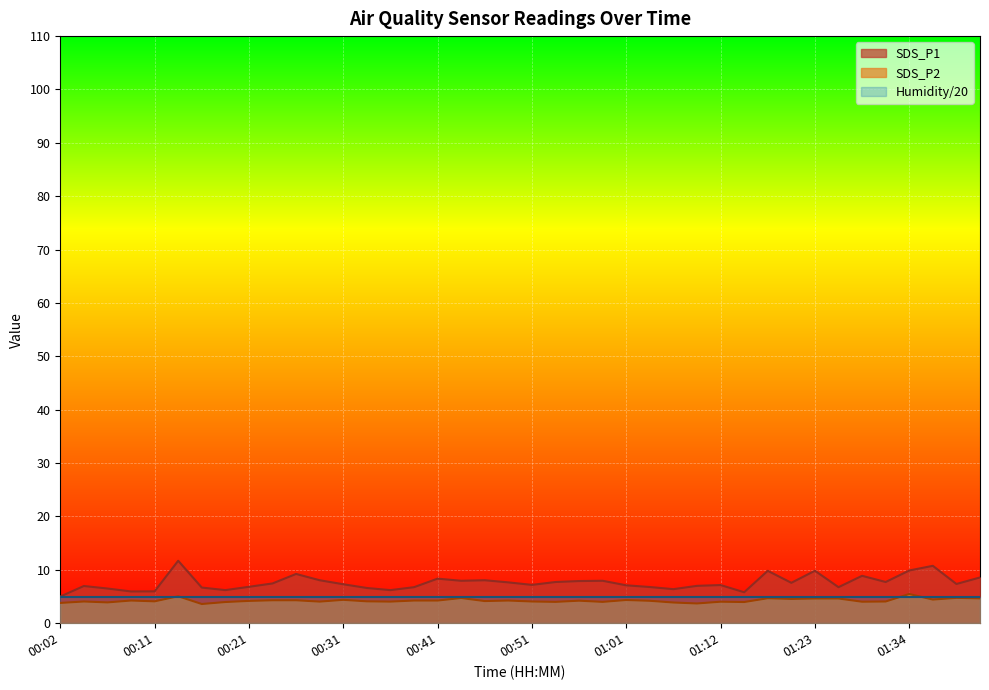

Which category has the lowest value in the SDS_P1 series?

00:02